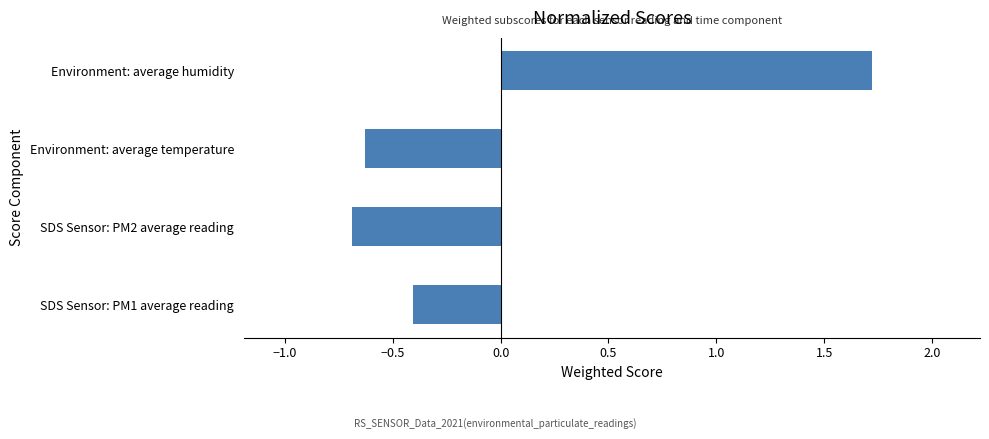

What is the smallest value displayed?

-0.7